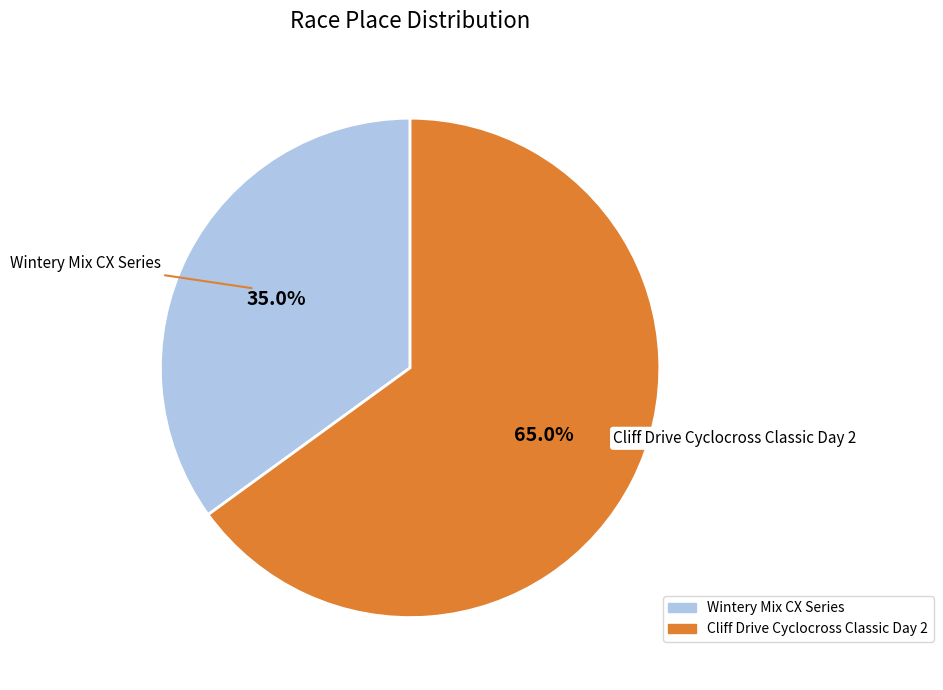

To the nearest percent, what is the difference between the Cliff Drive Cyclocross Classic Day 2 and Wintery Mix CX Series slice percentages?

30%